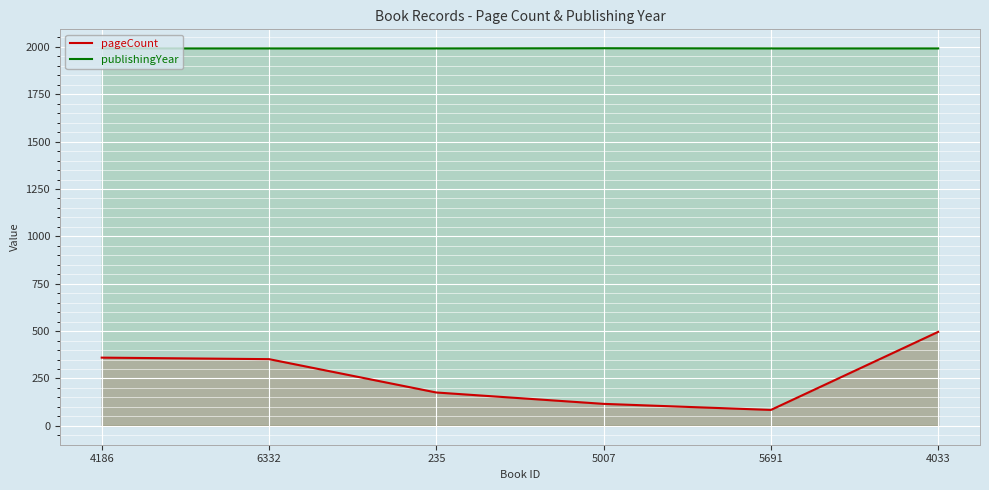

Is it true that pageCount equals 251 at 235?

False